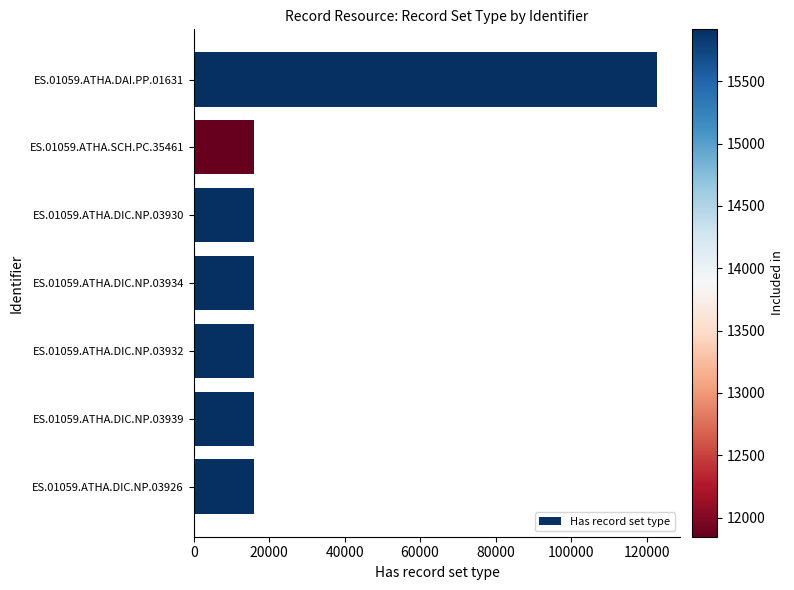

What is the change in value from ES.01059.ATHA.DIC.NP.03932 to ES.01059.ATHA.DAI.PP.01631?

+106885